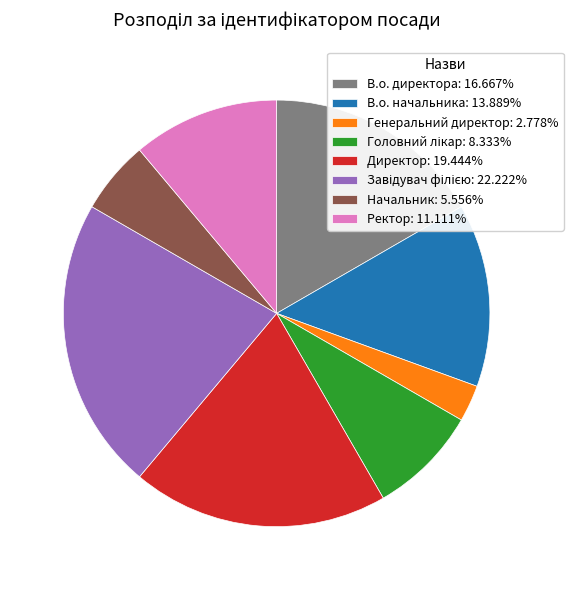

Which slice is the smallest?

Генеральний директор